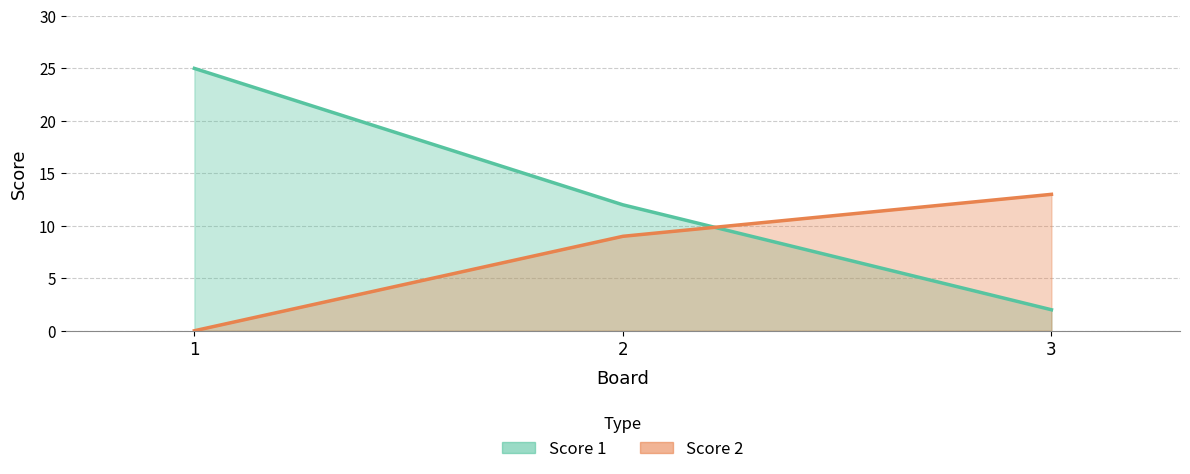

Reading left to right, extract all data points from this chart.

Score 1: 1=25	2=12	3=2
Score 2: 1=0	2=9	3=13